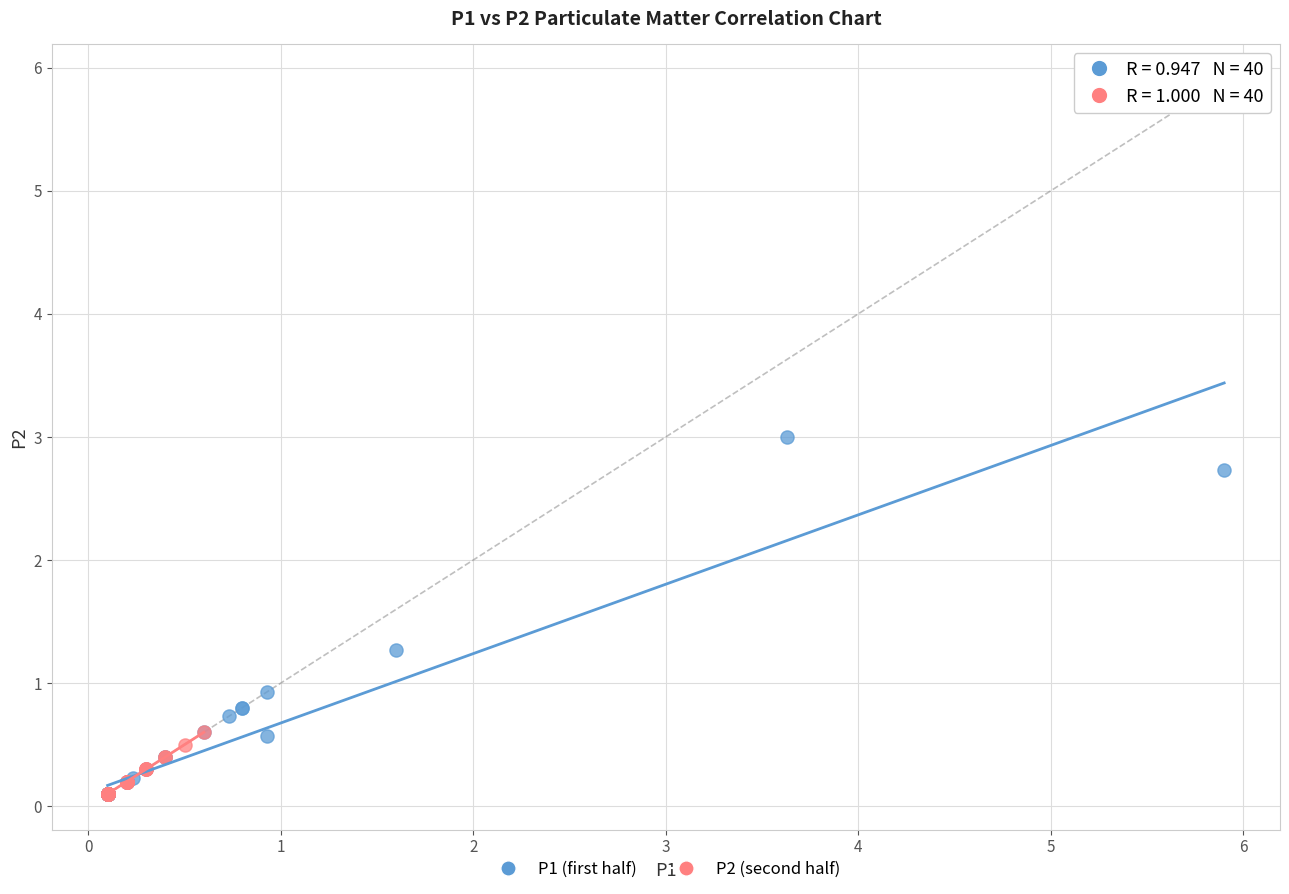

Which series reaches the maximum Y coordinate?

P1 (first half)